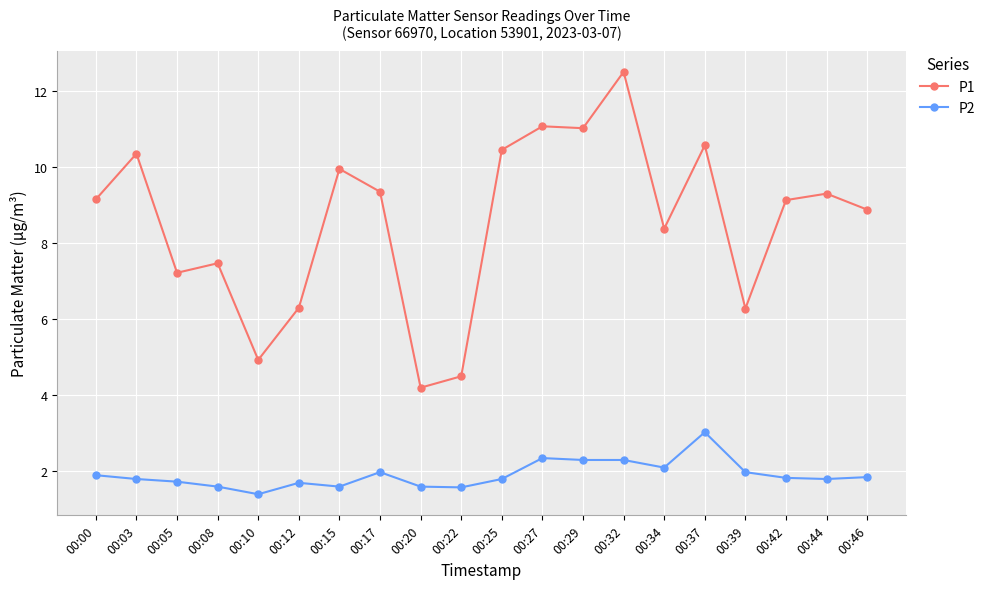

True or false: P2 and P1 intersect in this chart.

False